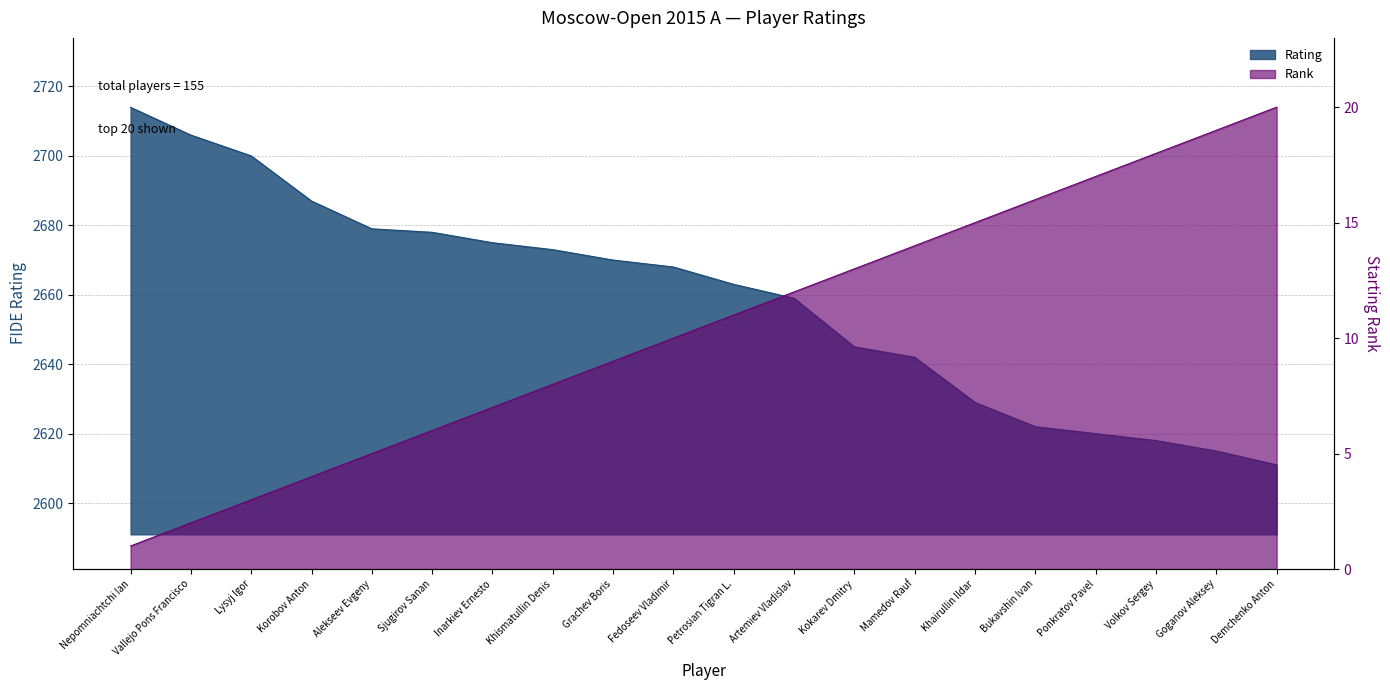

The value of Rating at Lysyj Igor is 2700. True or false?

True